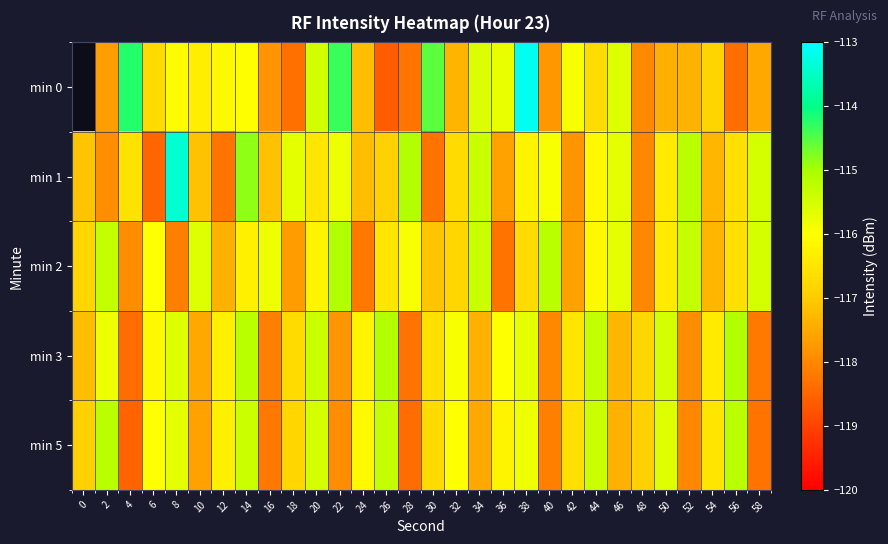

What is the lowest value of the min 2 series?

-118.3